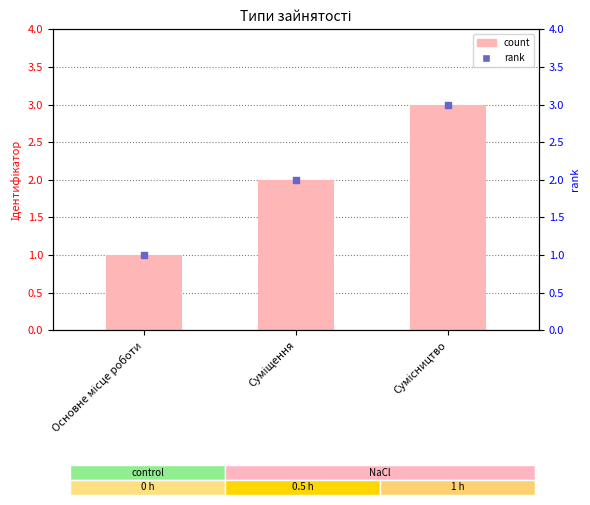

Which series reaches the maximum Y coordinate?

Ідентифікатор